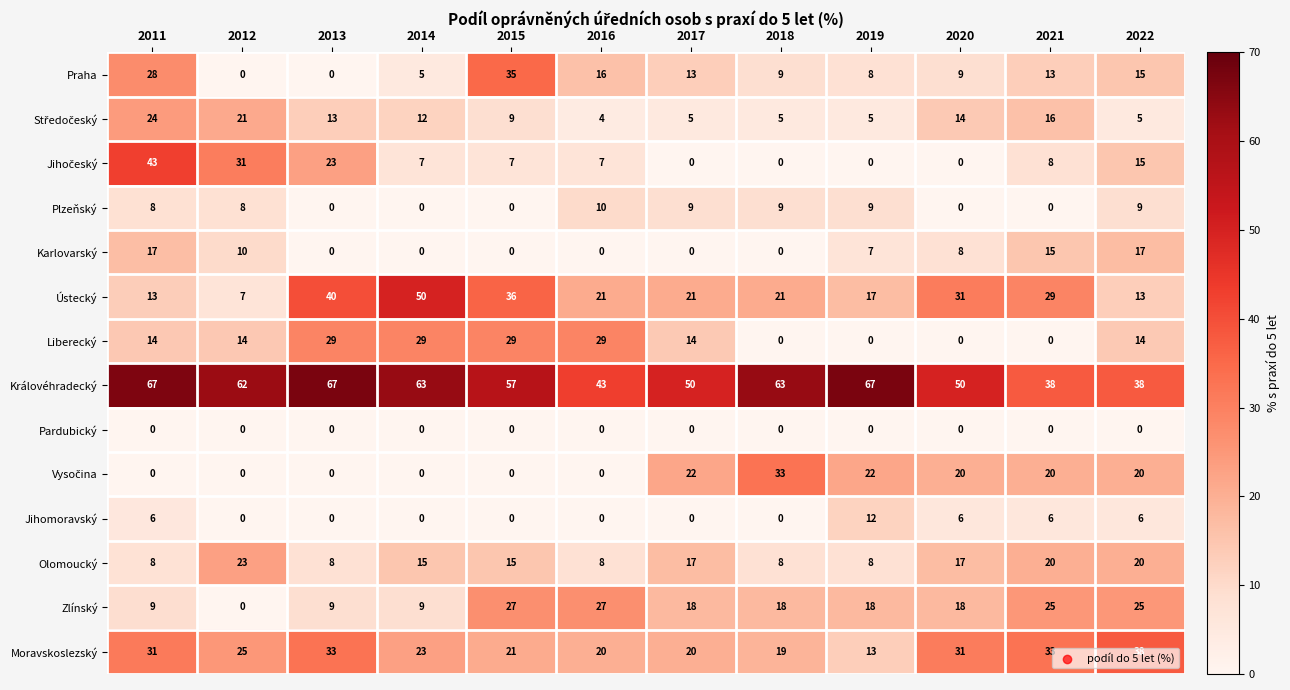

How many data points does each series have?

12